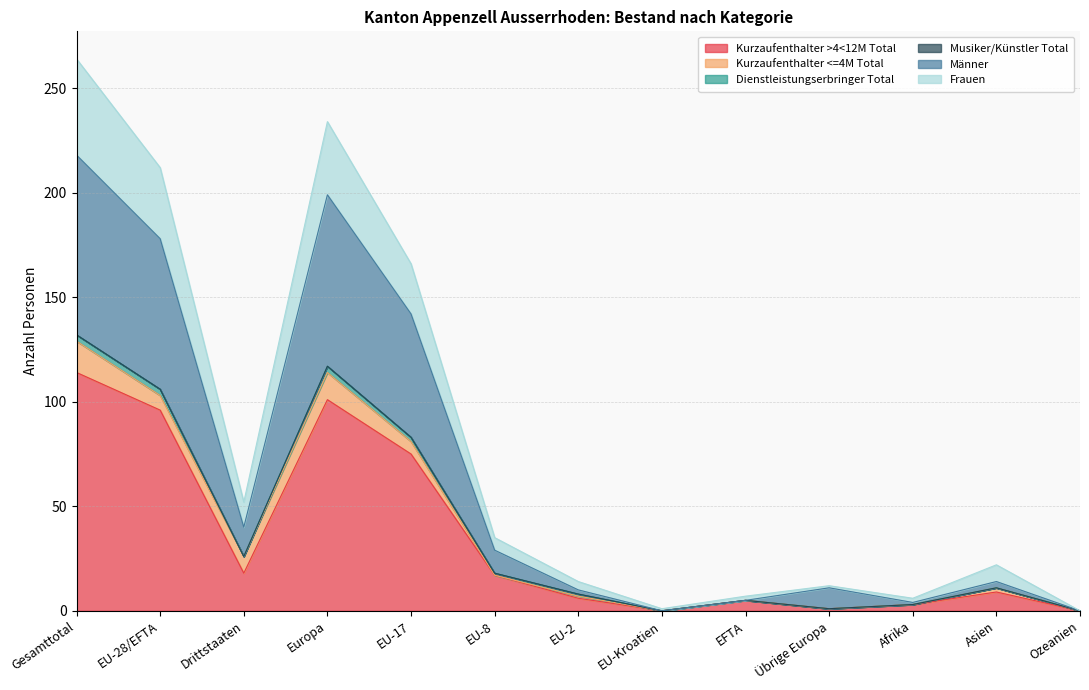

Does the chart have visible grid lines?

Yes